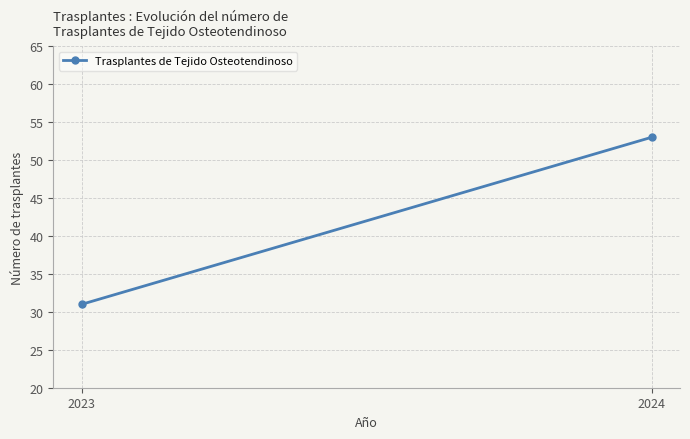

Approximately how many times larger is the value at 2024 compared to 2023?

1.7